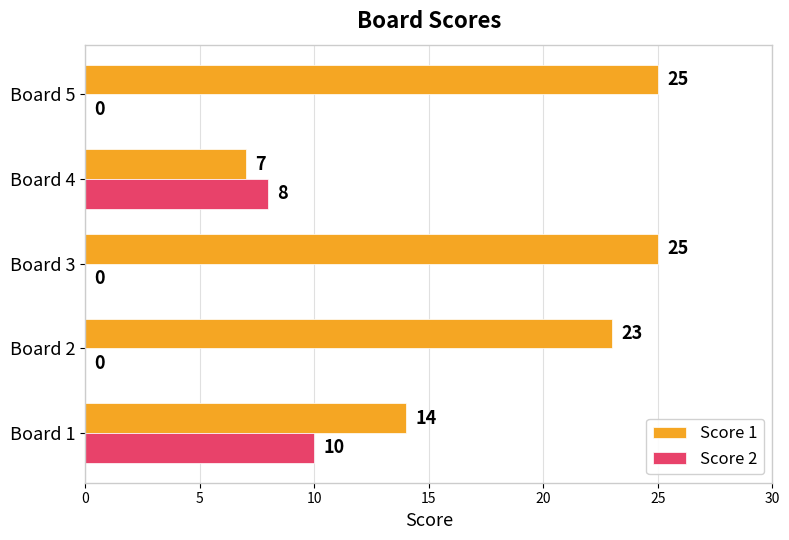

The Score 1 series shows 25 at Board 3. True or false?

True